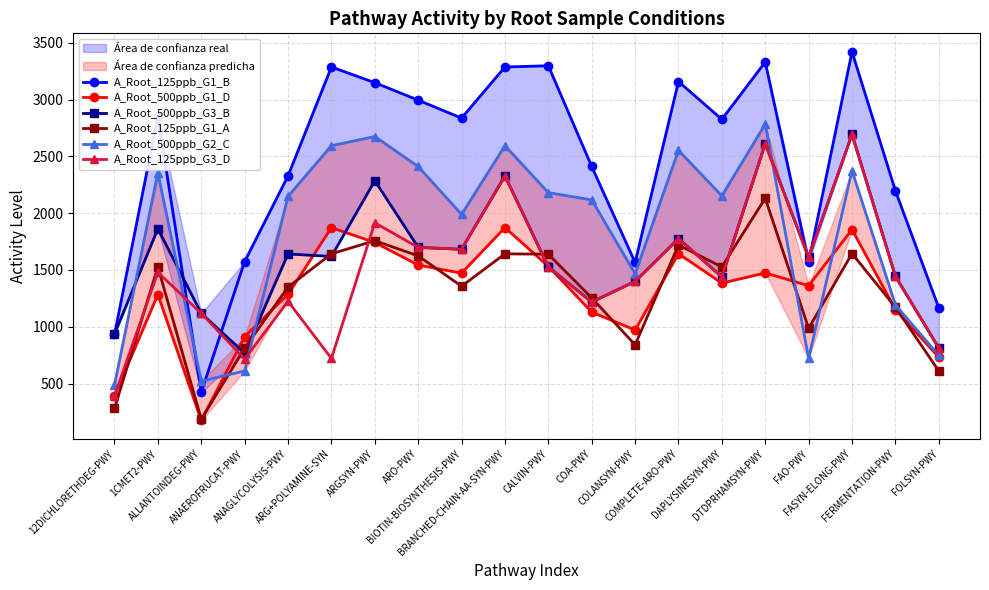

Which category has the lowest value across all series?

ALLANTOINDEG-PWY